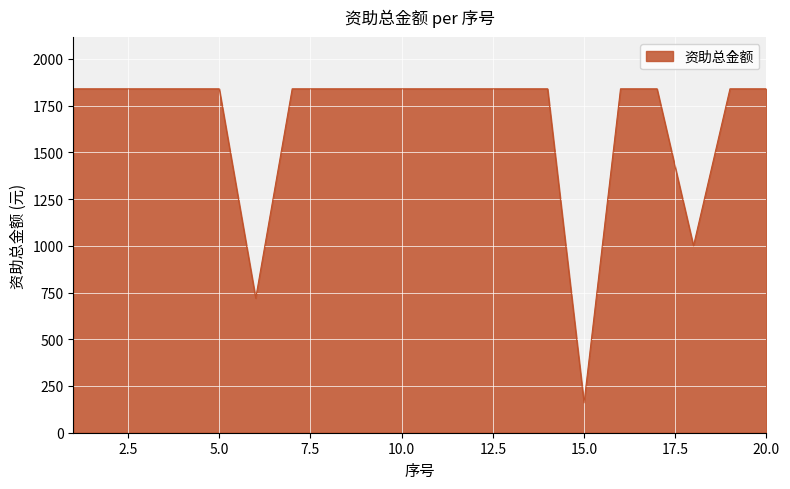

How many series are shown in this chart?

1